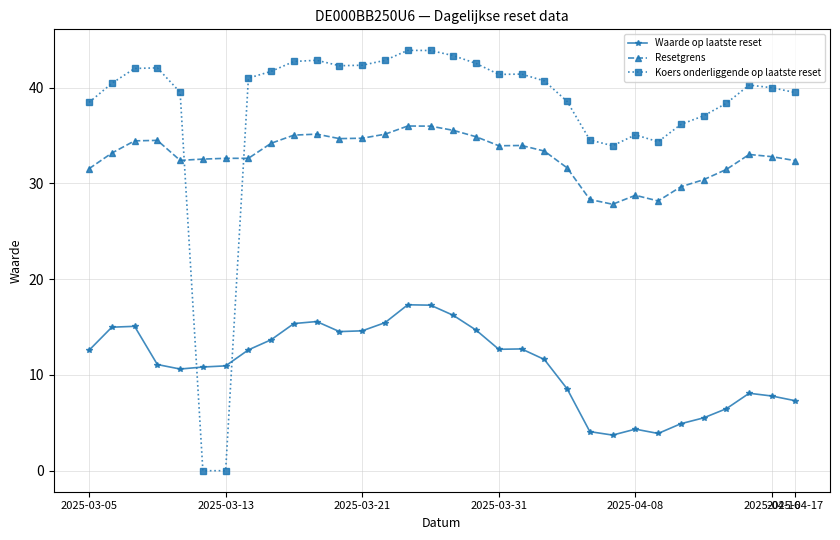

What is the maximum value for Koers onderliggende op laatste reset?

43.9